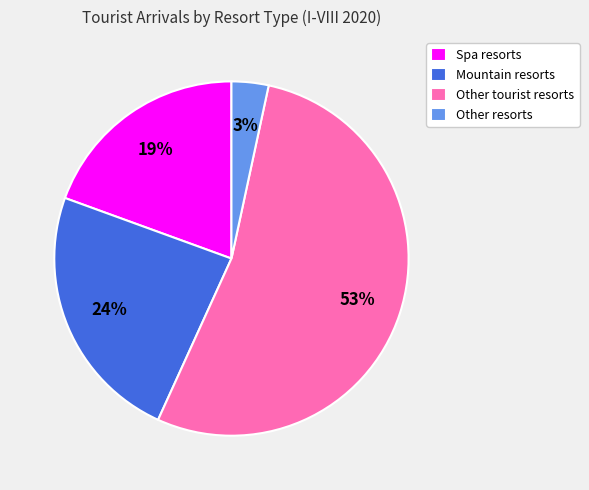

Which has a higher value, Mountain resorts or Spa resorts?

Mountain resorts